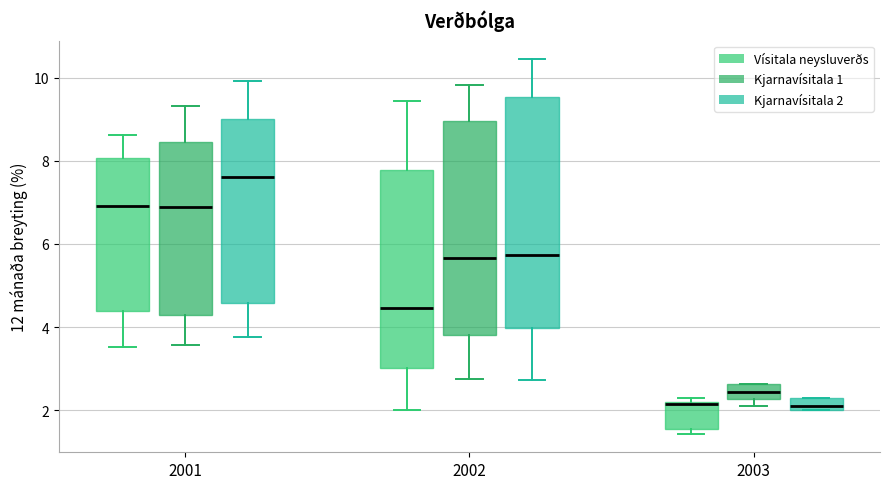

Which box has the highest median line?

2001 (Kjarnavísitala 2)